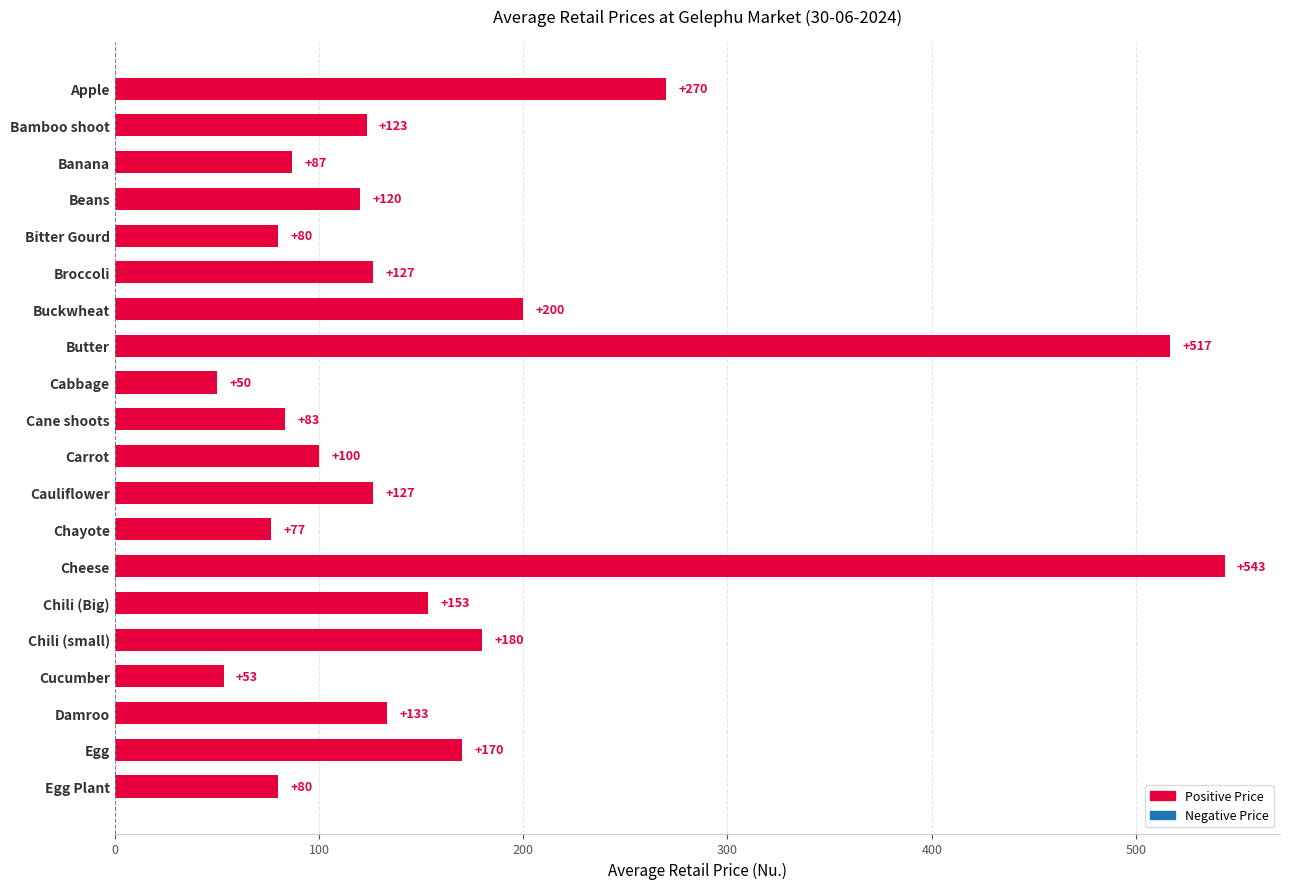

Approximately how many times larger is the value at Cane shoots compared to Broccoli?

0.7